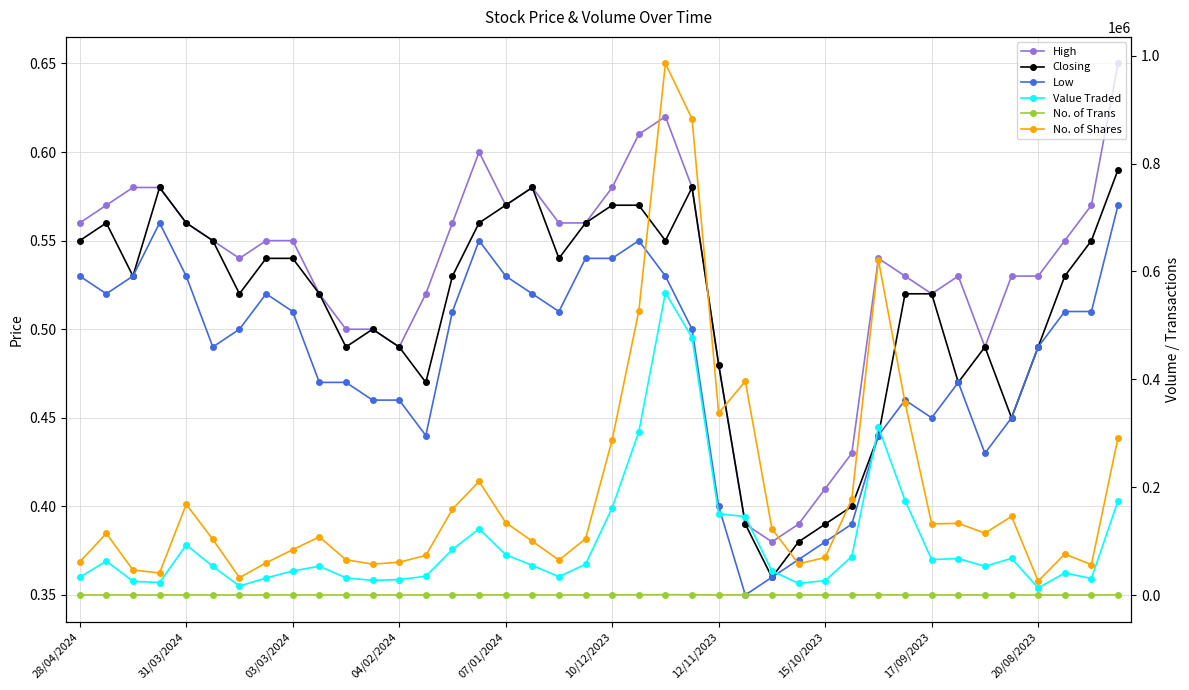

What is the sum of all Closing values?

20.5